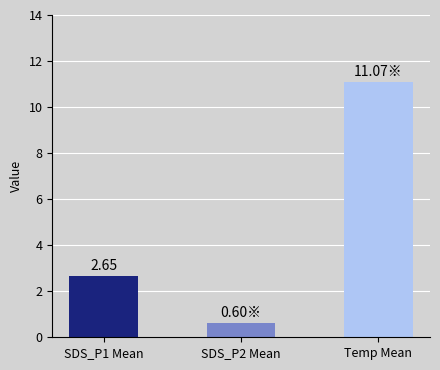

What is the change in value from SDS_P1 Mean to Temp Mean?

+8.4